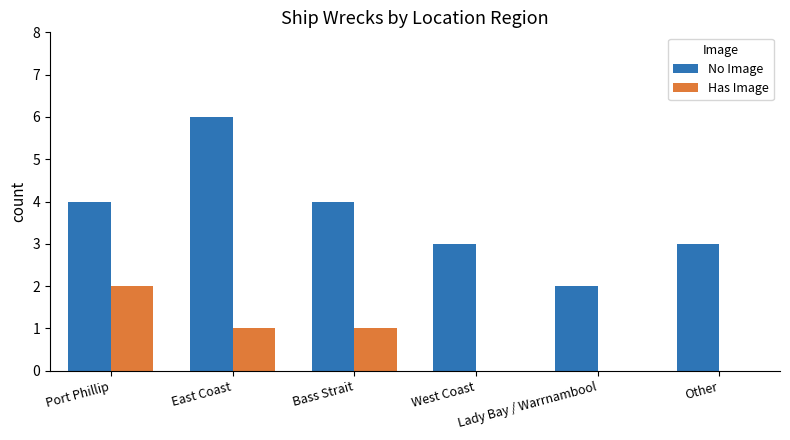

Which series has the largest total across all categories?

No Image